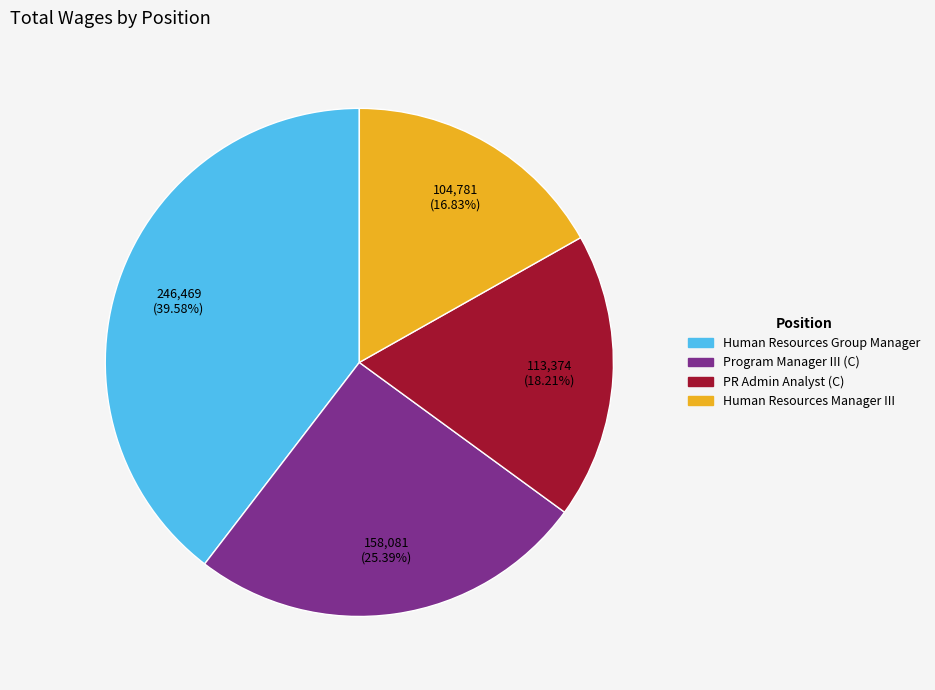

Combined, do Human Resources Manager III and PR Admin Analyst (C) account for over 50%?

No